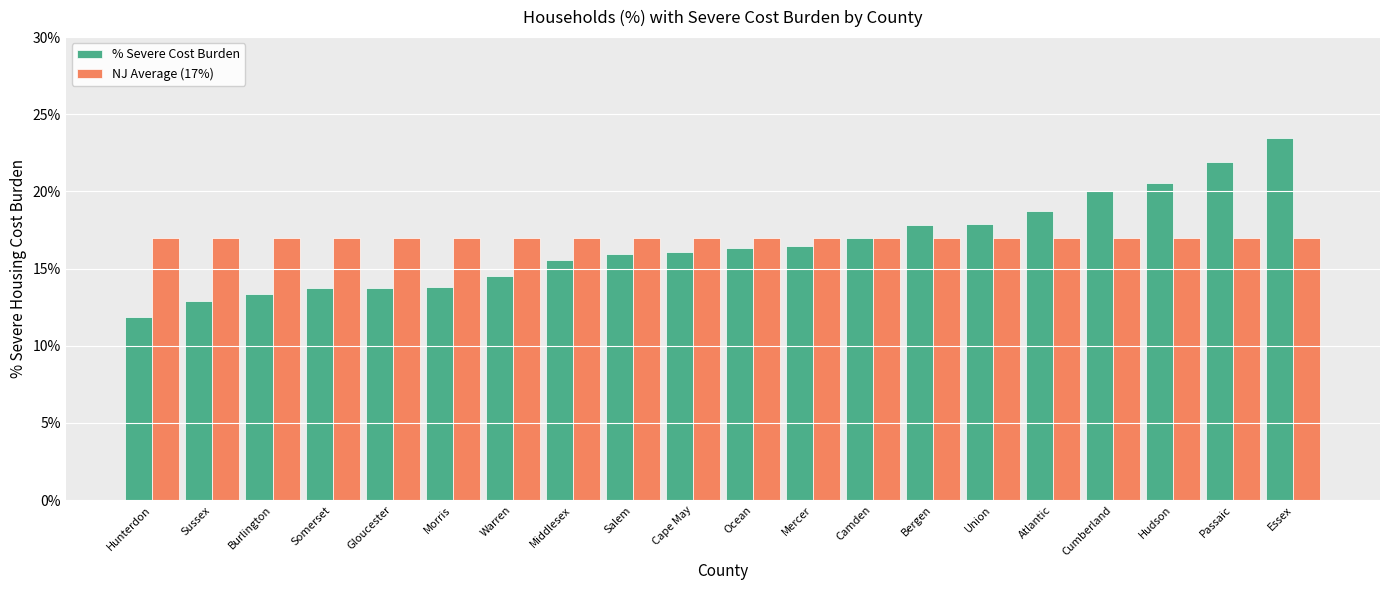

The NJ Average (17%) series shows 0.2 at Salem. True or false?

True